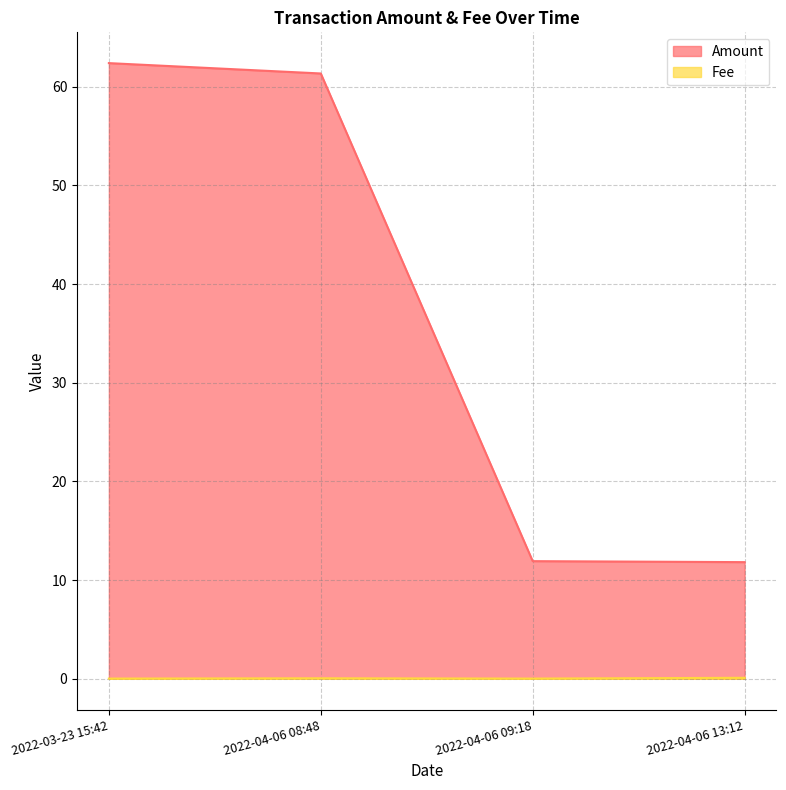

Reading left to right, list all the values displayed in this chart.

Amount: 62.4	61.3	11.9	11.8
Fee: 0.0	0.1	0.0	0.1